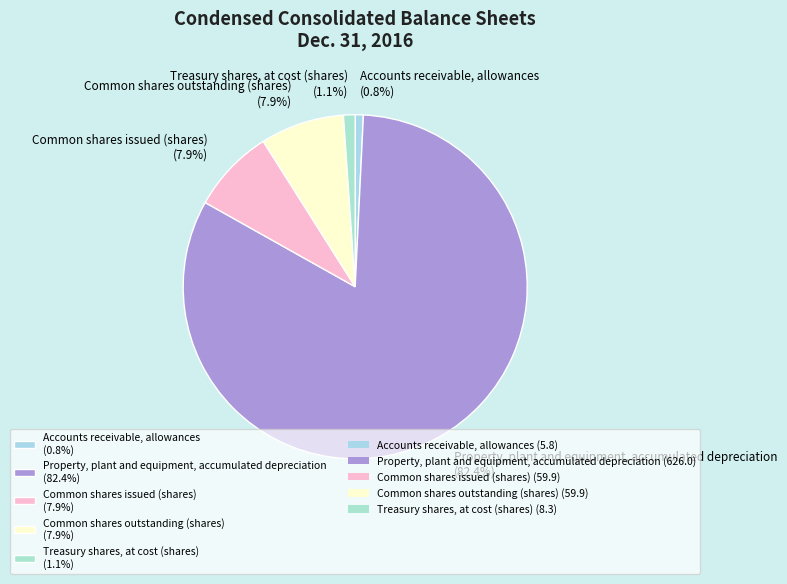

To the nearest percent, what percentage of the pie is Accounts receivable, allowances?

1%